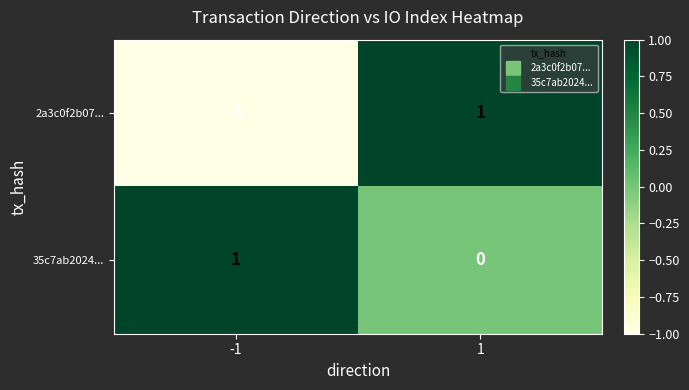

Which series has the largest total across all categories?

35c7ab2024...